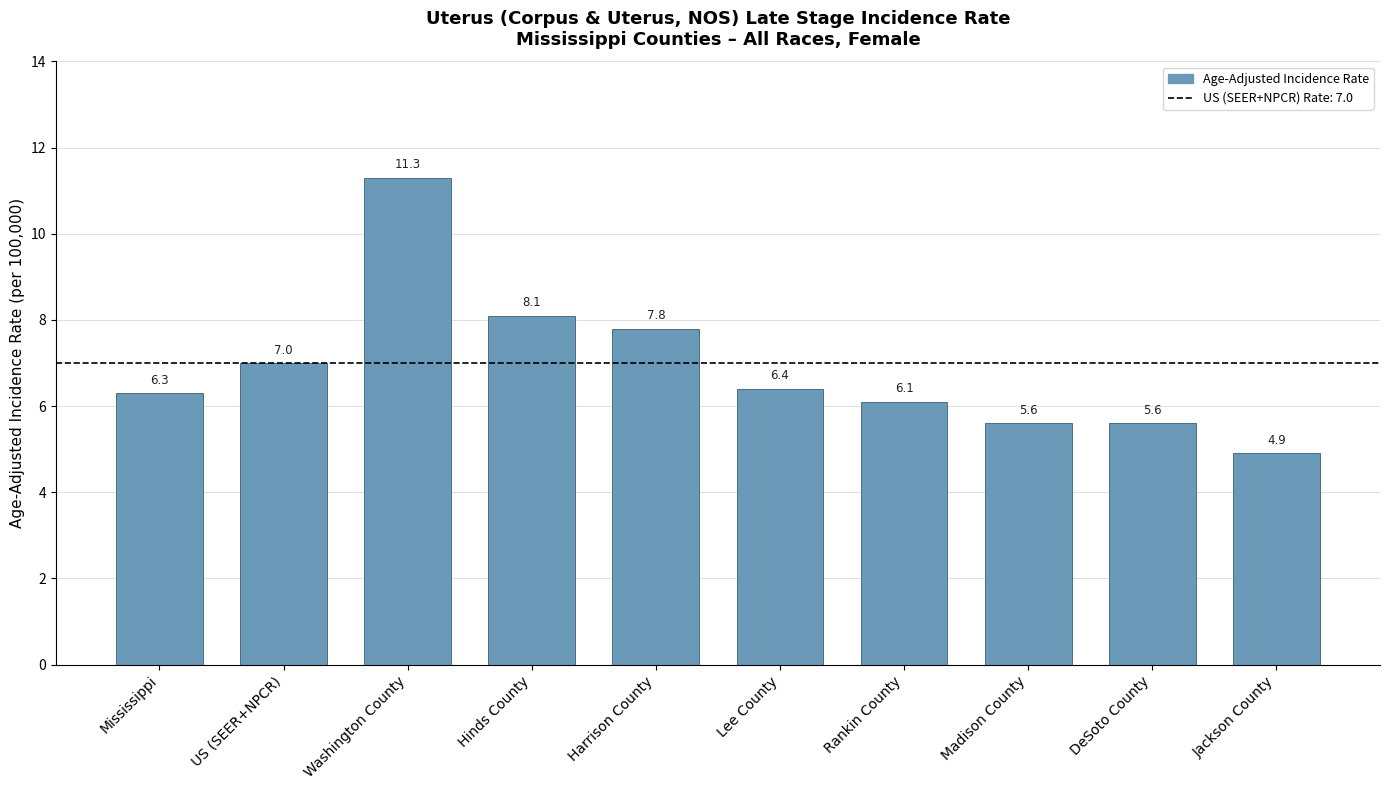

Is it true that the value at Hinds County is 8.1?

True